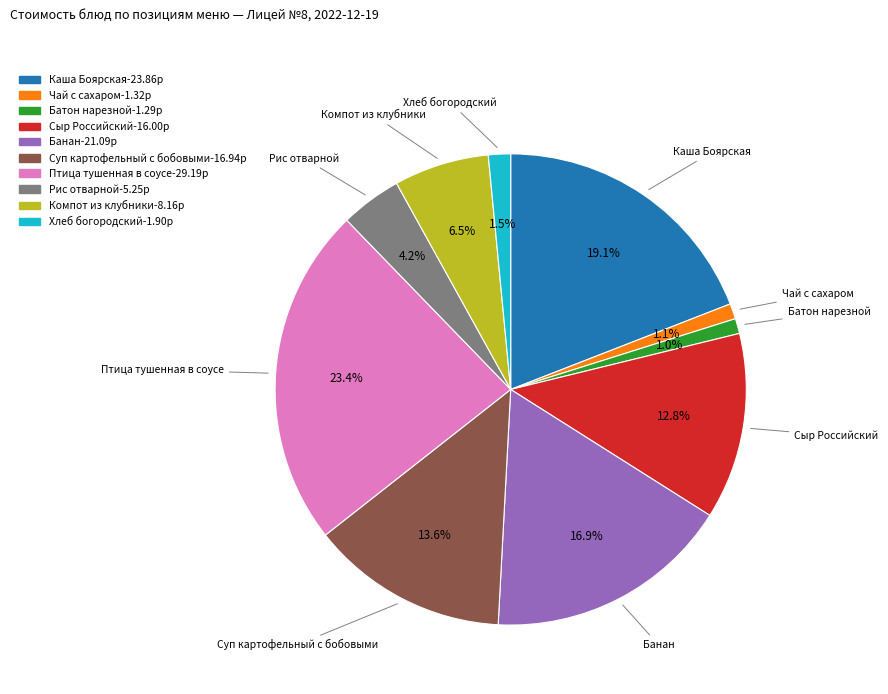

Which slice is the largest?

Птица тушенная в соусе